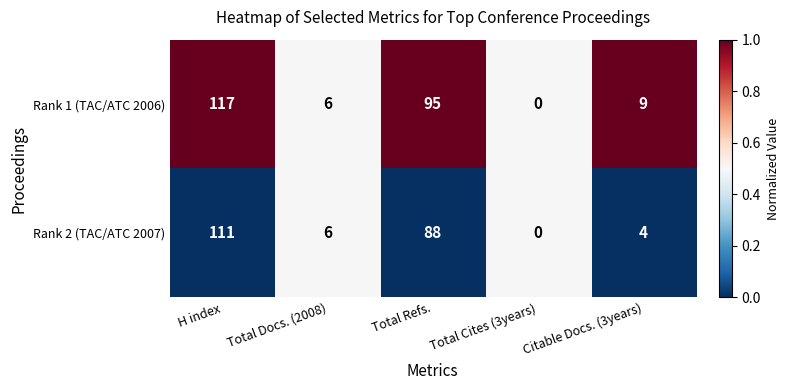

At Total Refs., list the series in order from largest to smallest.

Rank 1 (TAC/ATC 2006), Rank 2 (TAC/ATC 2007)